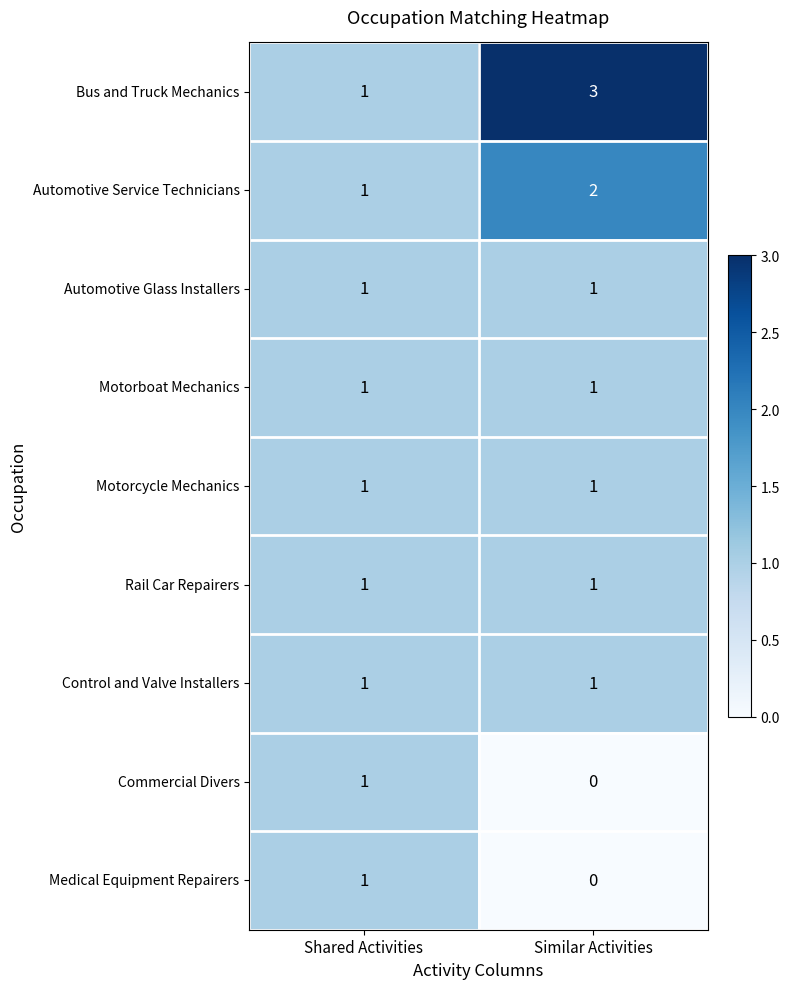

Reading left to right, transcribe all the data shown in this chart.

Bus and Truck Mechanics: 1	3
Automotive Service Technicians: 1	2
Automotive Glass Installers: 1	1
Motorboat Mechanics: 1	1
Motorcycle Mechanics: 1	1
Rail Car Repairers: 1	1
Control and Valve Installers: 1	1
Commercial Divers: 1	0
Medical Equipment Repairers: 1	0